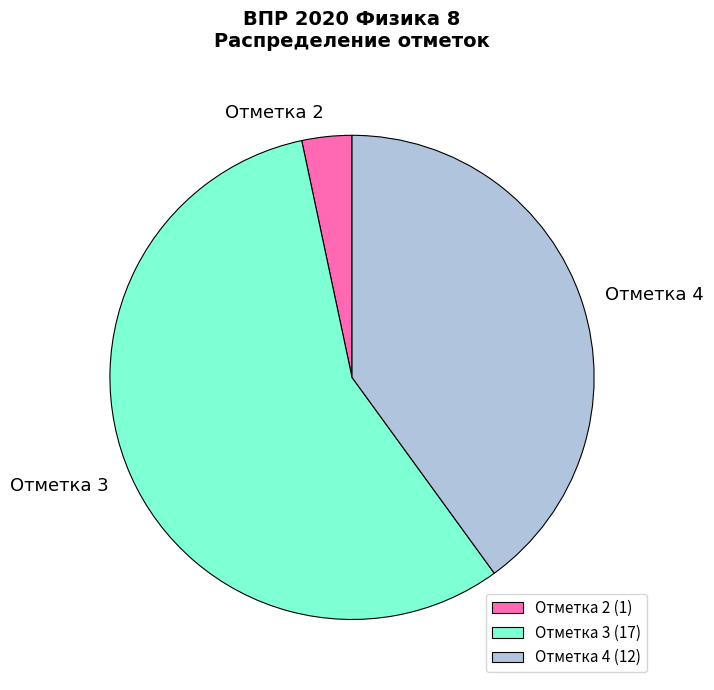

Which slice represents more than half of the pie?

Отметка 3 (17)